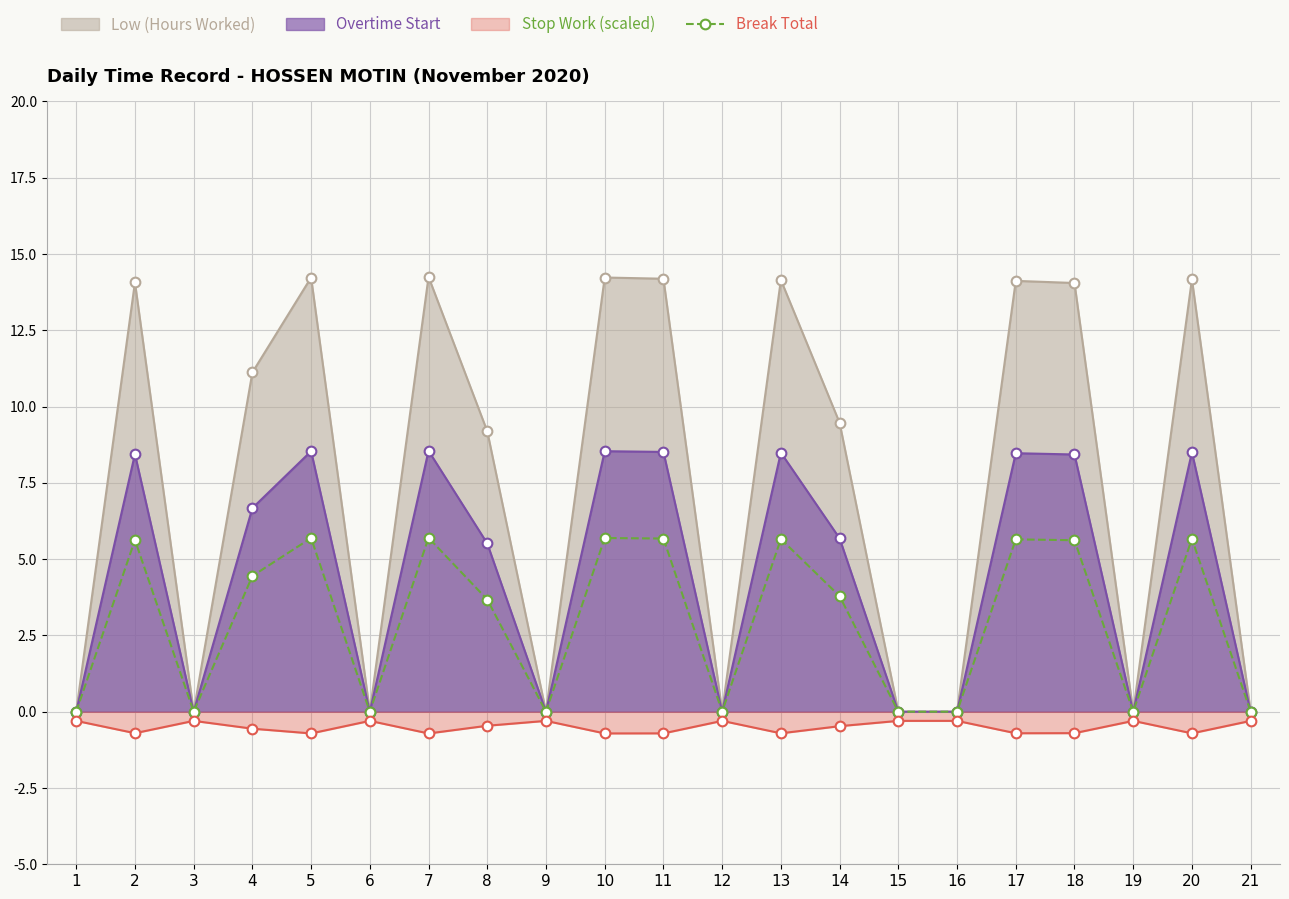

How many distinct data groups are displayed?

4